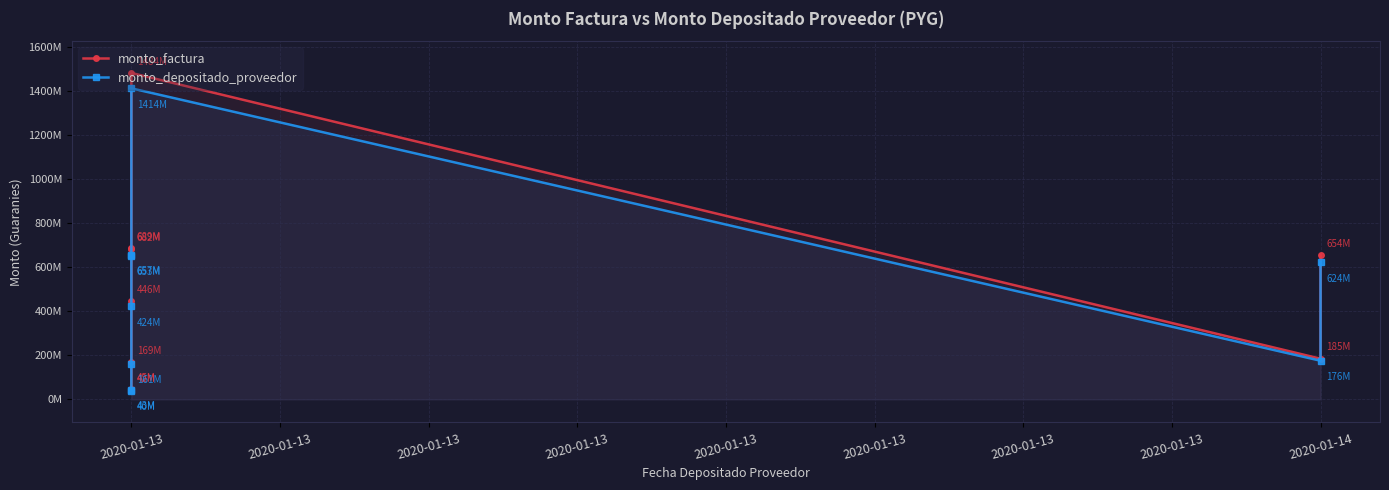

True or false: monto_depositado_proveedor has more than 2 points higher than both neighbors.

False